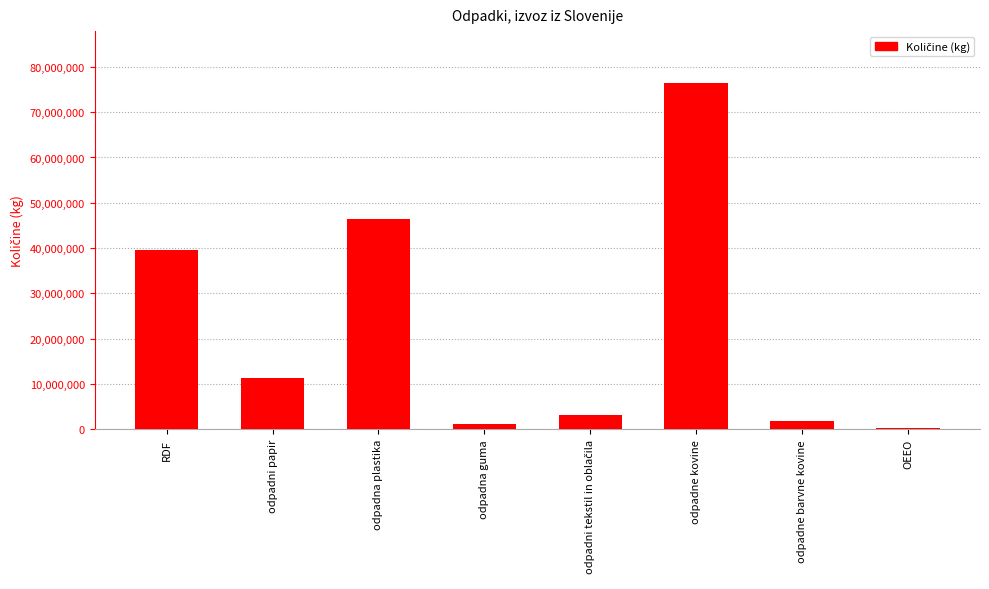

What is the approximate value at odpadni papir?

11404548.0